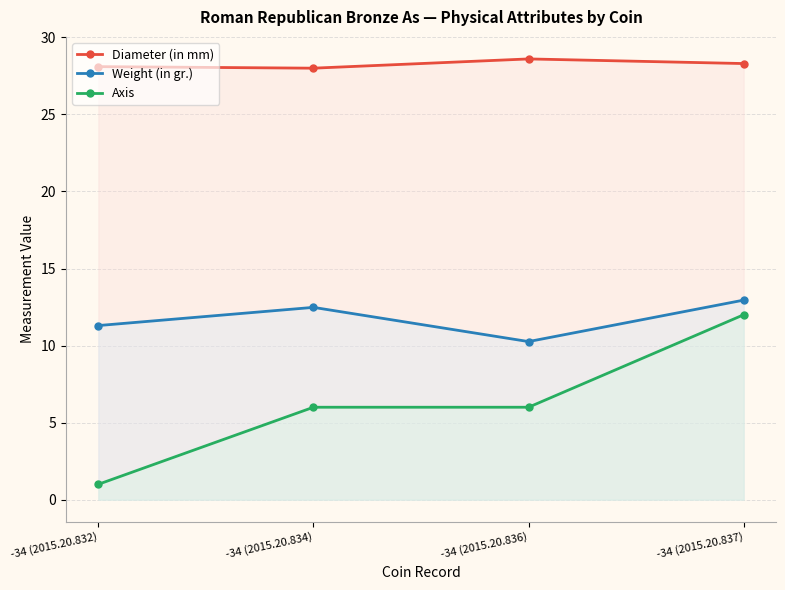

Where is Axis nearest to the value 6?

-34 (2015.20.834)